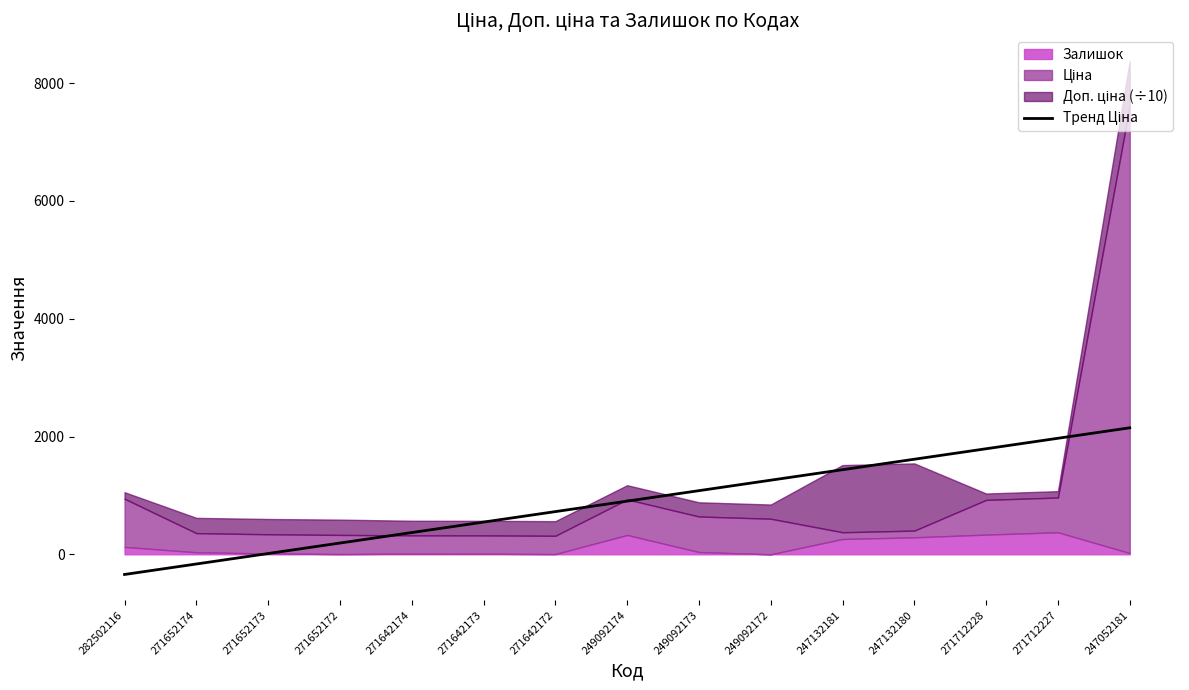

What is the sum of the values at 271652174 and 249092172?

1093.7